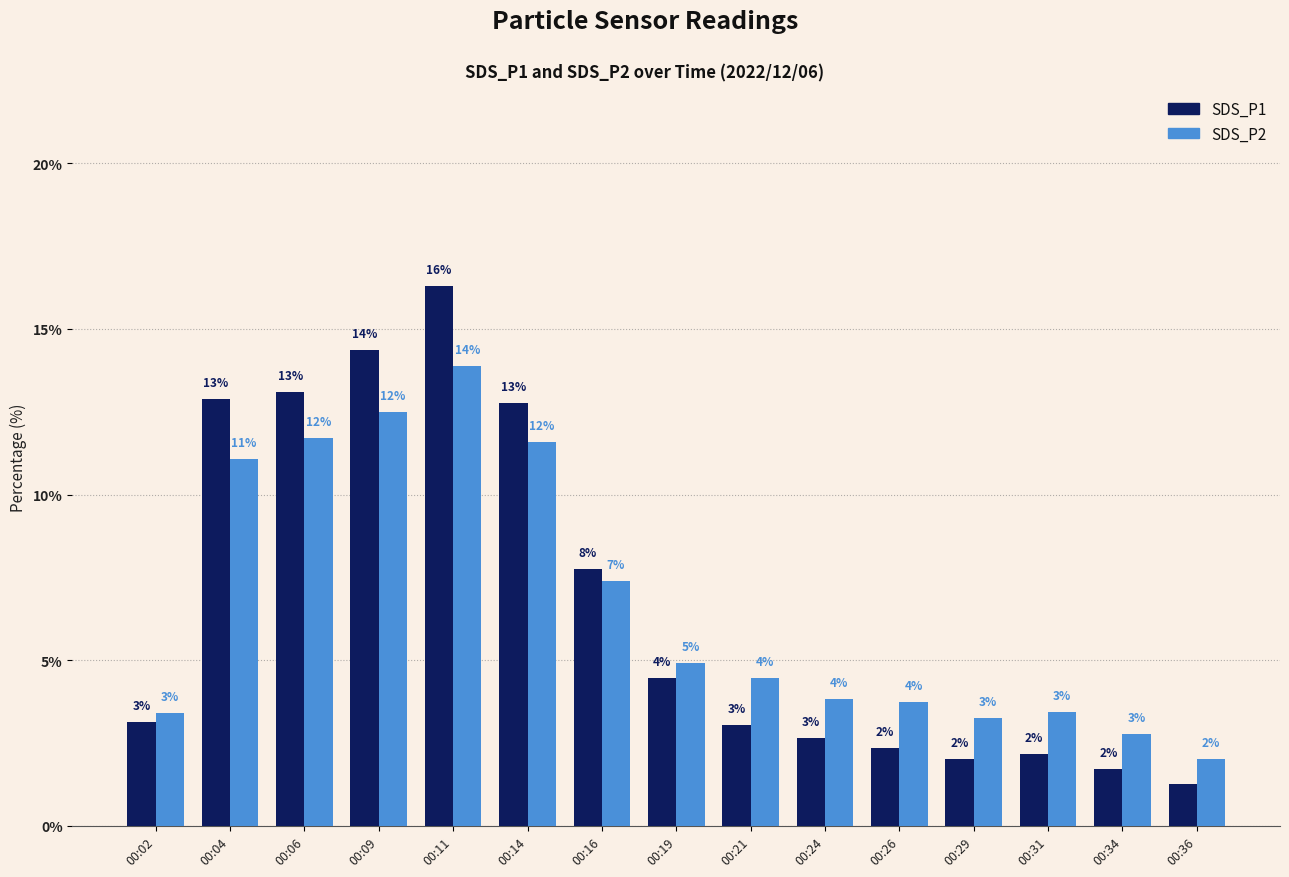

What are all the series names shown in the legend?

SDS_P1, SDS_P2